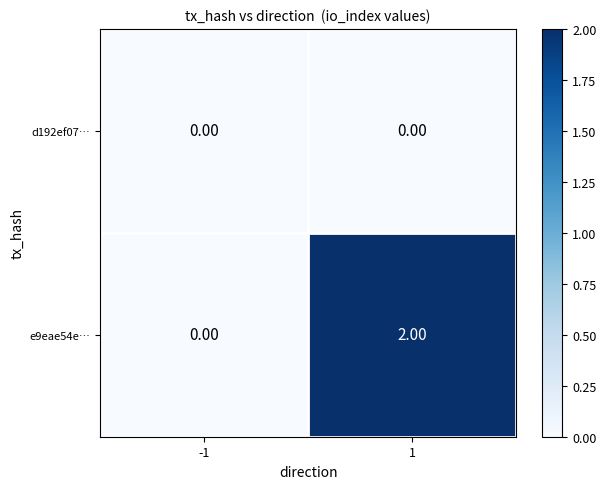

At 1, list the series in order from largest to smallest.

e9eae54e…, d192ef07…